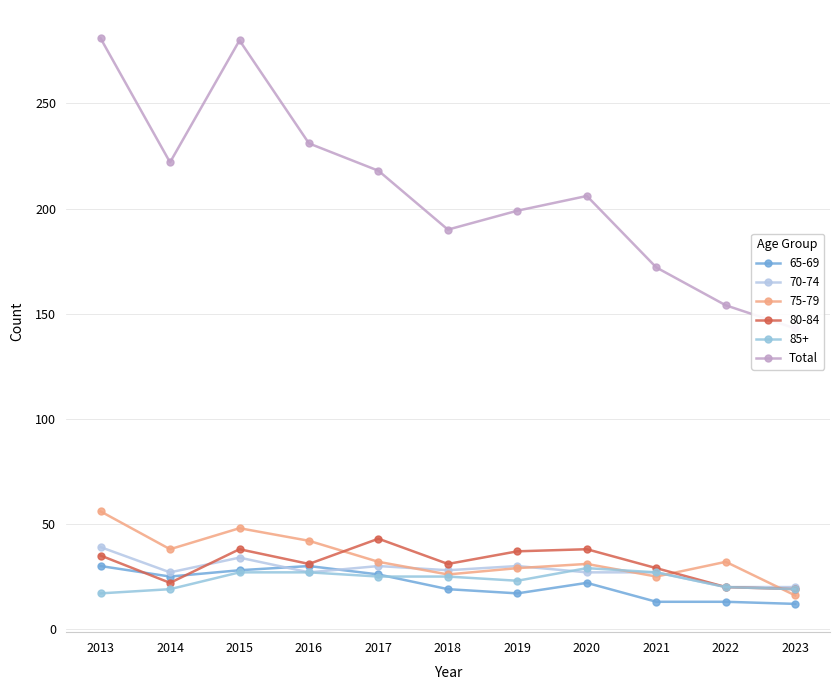

At which label does the data first exceed 206?

2013